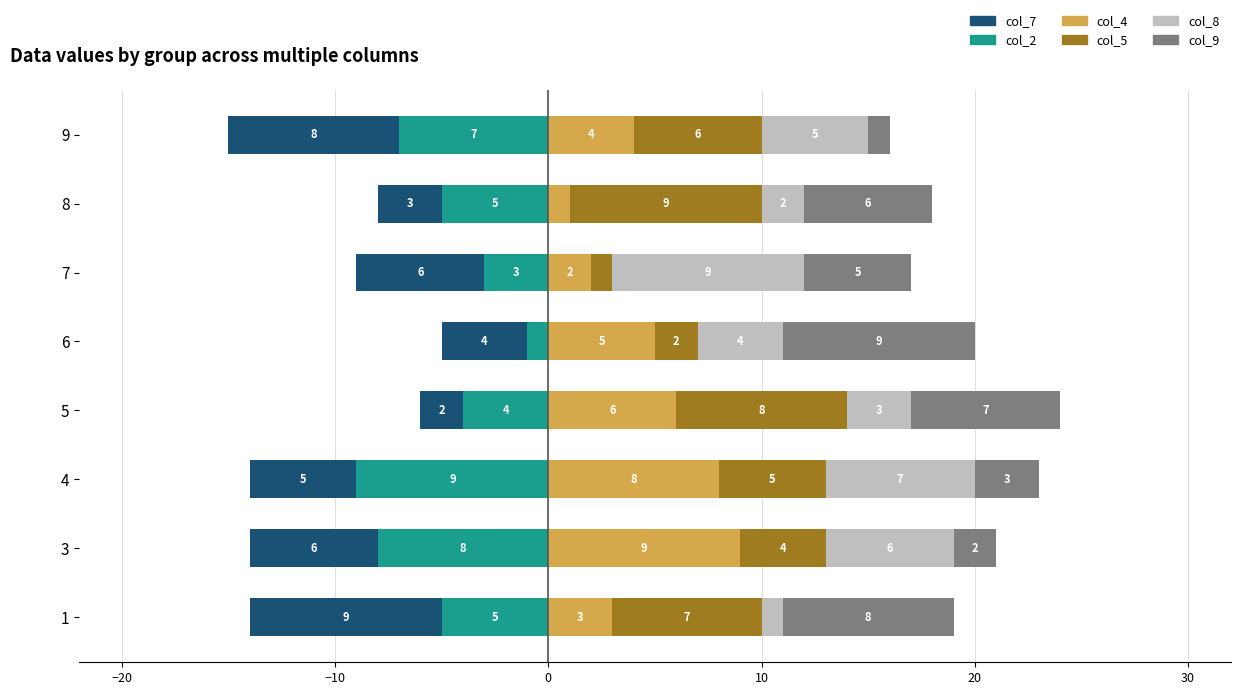

What is the smallest value displayed?

-9